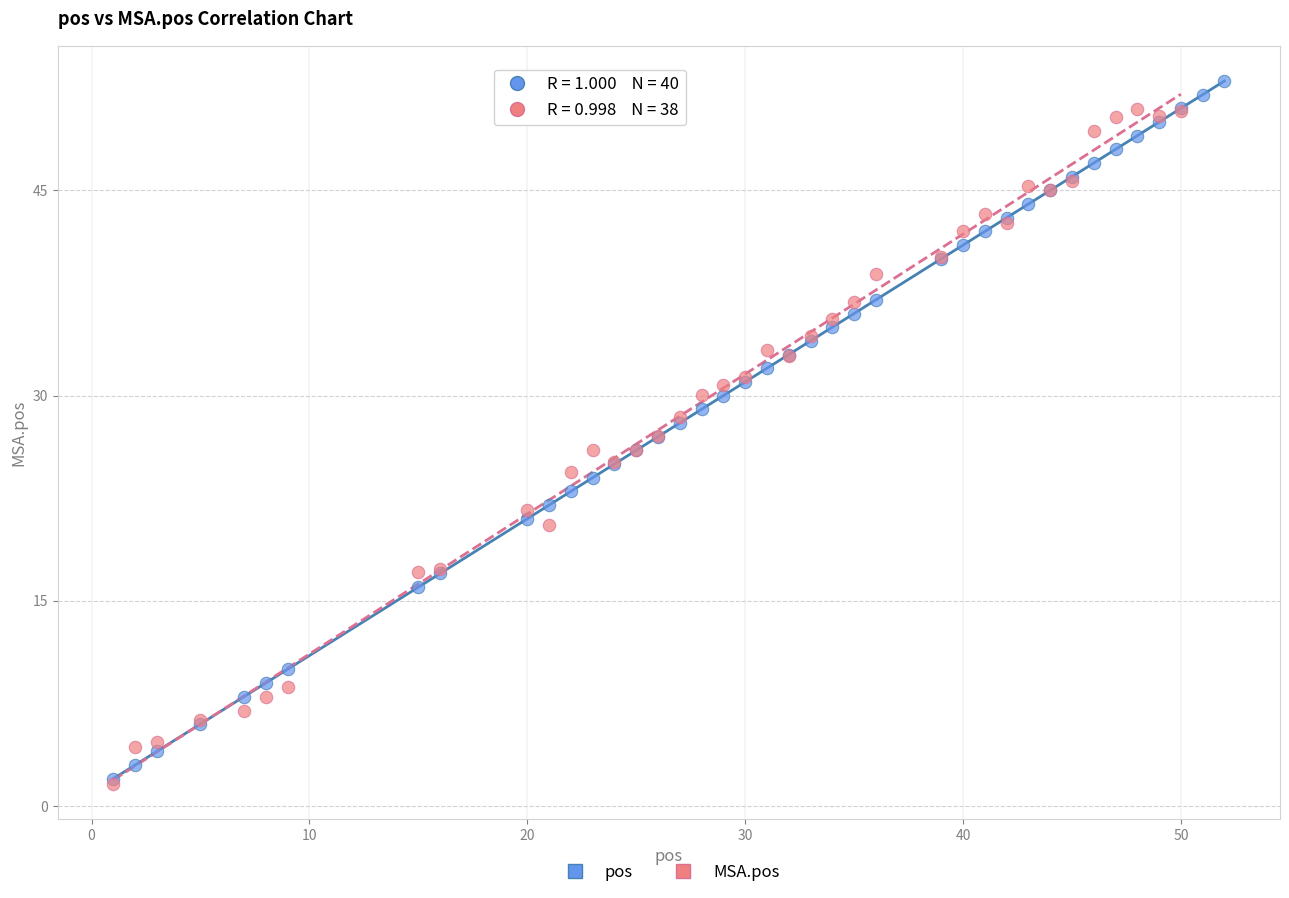

What are all the series names shown in the legend?

pos, MSA.pos